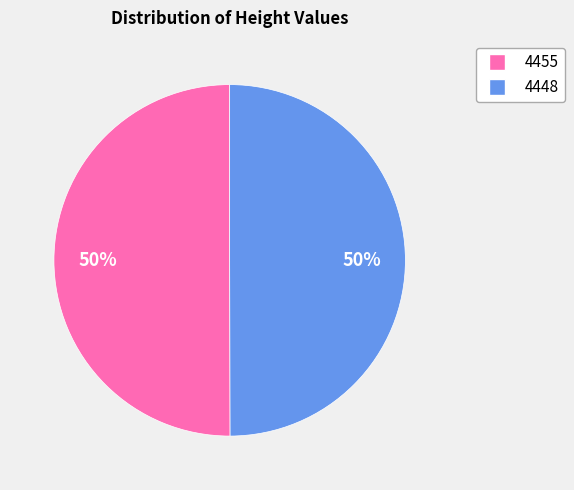

Is it true that 4448 is 50% of the pie?

True